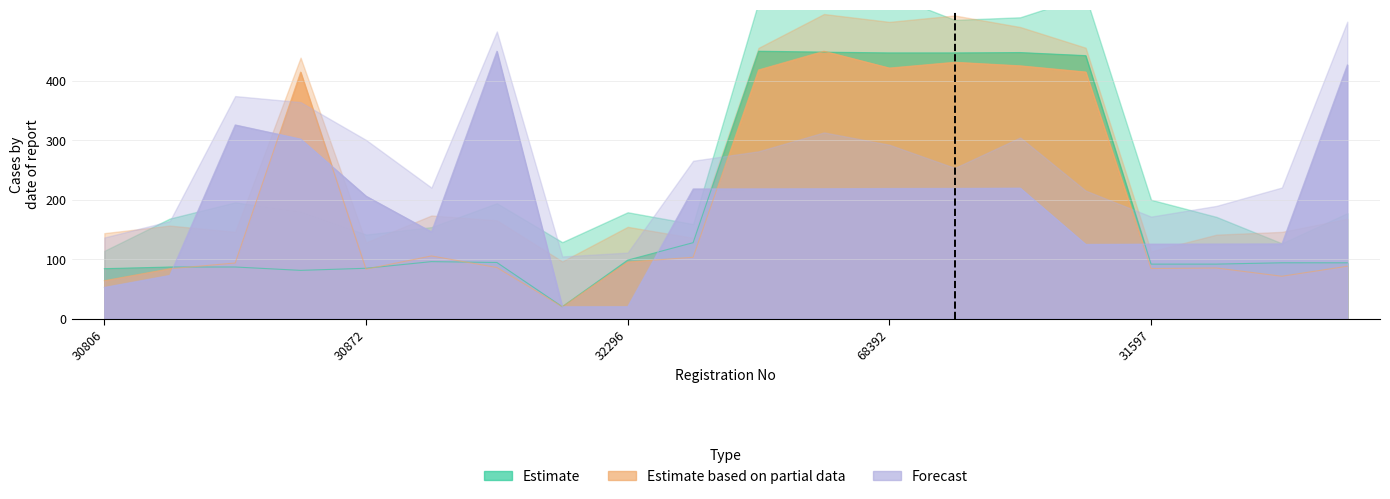

Reading left to right, transcribe all the data shown in this chart.

Estimate: 84.0	86.8	86.8	81.1	84.7	95.8	94.4	20.0	98.4	127.7	450.0	448.4	447.1	447.1	447.7	442.6	91.7	91.7	93.9	93.9
Estimate based on partial data: 63.8	83.8	93.5	414.9	83.2	105.4	85.9	20.0	95.2	103.2	418.5	450.0	421.7	431.4	425.4	415.0	84.3	85.1	71.2	88.1
Forecast: 52.5	72.8	326.0	302.2	206.1	146.0	450.0	20.0	20.2	218.2	218.4	218.6	219.0	219.2	219.6	125.0	125.4	125.6	125.8	427.0